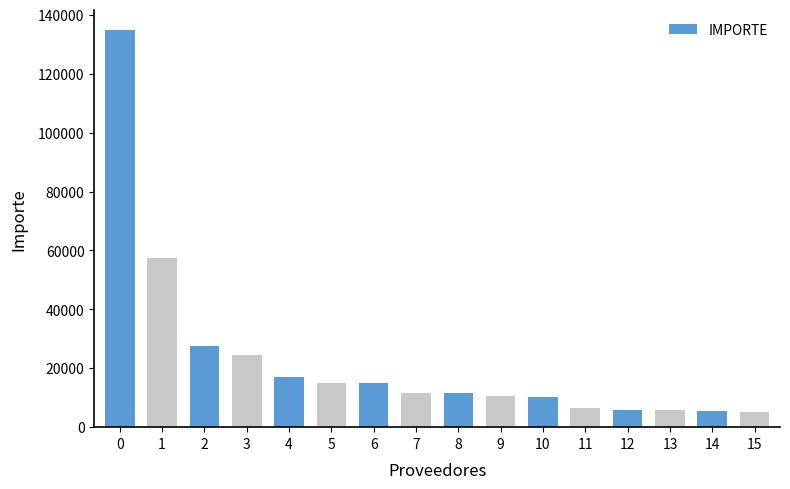

What is the greatest value displayed?

134768.8